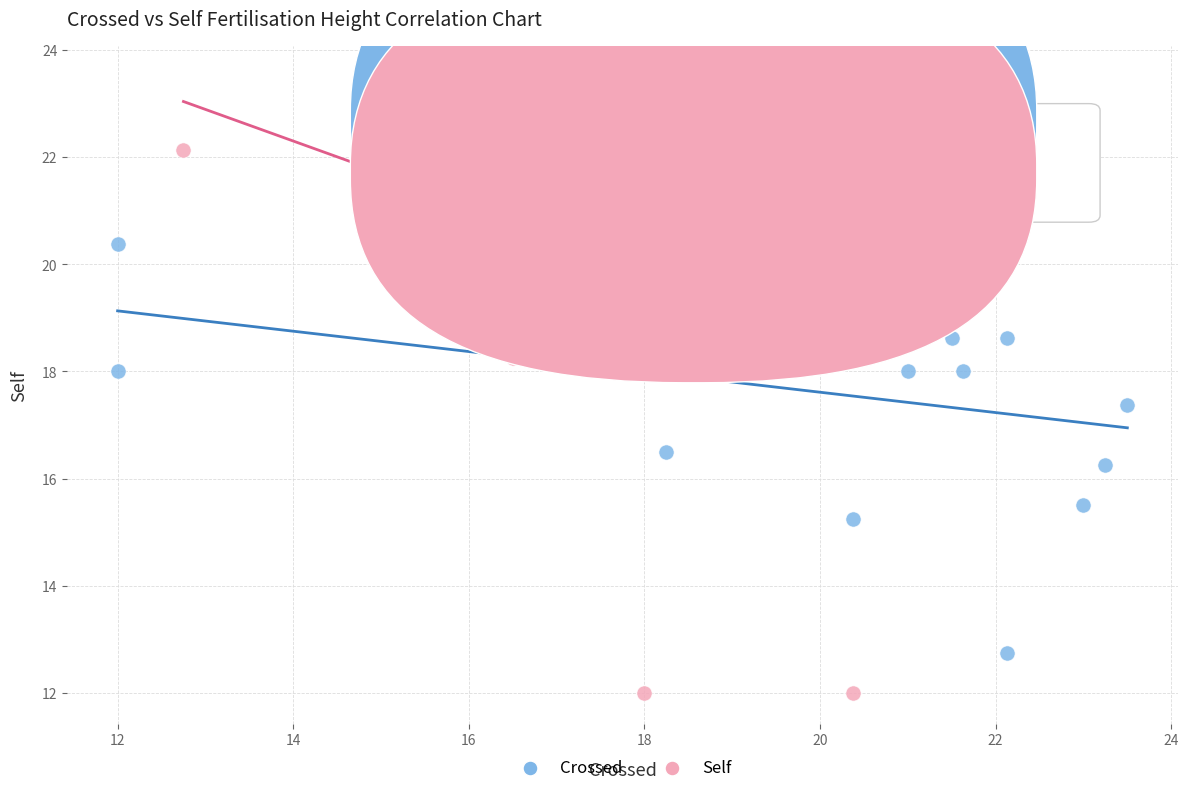

Which series reaches the maximum Y coordinate?

Self